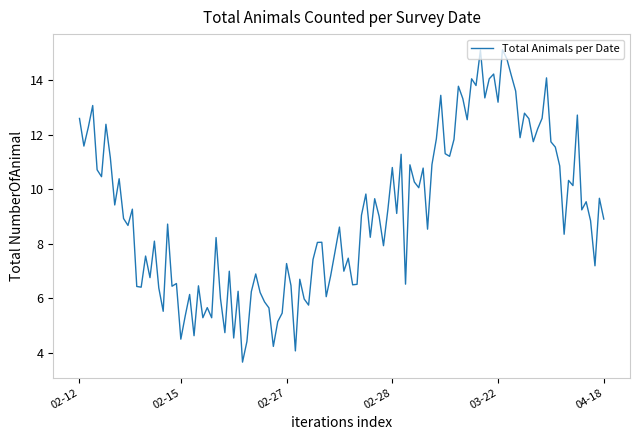

What is the difference between the maximum and minimum values?

11.5